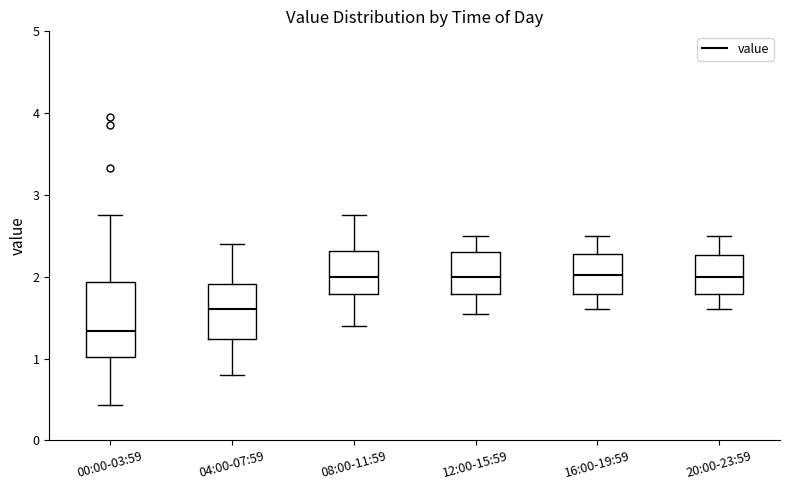

Which box has the lowest median line?

00:00-03:59